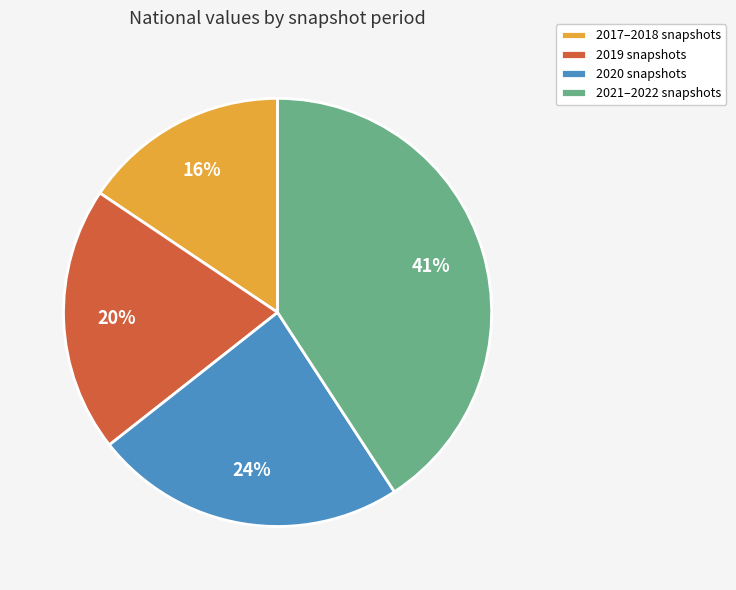

To the nearest percent, what is the average slice percentage?

25%